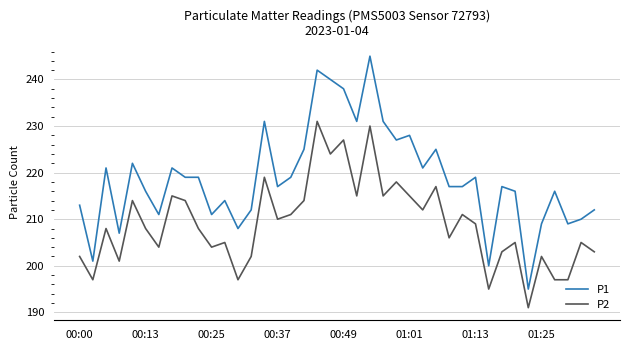

What is the maximum value shown in the chart?

245